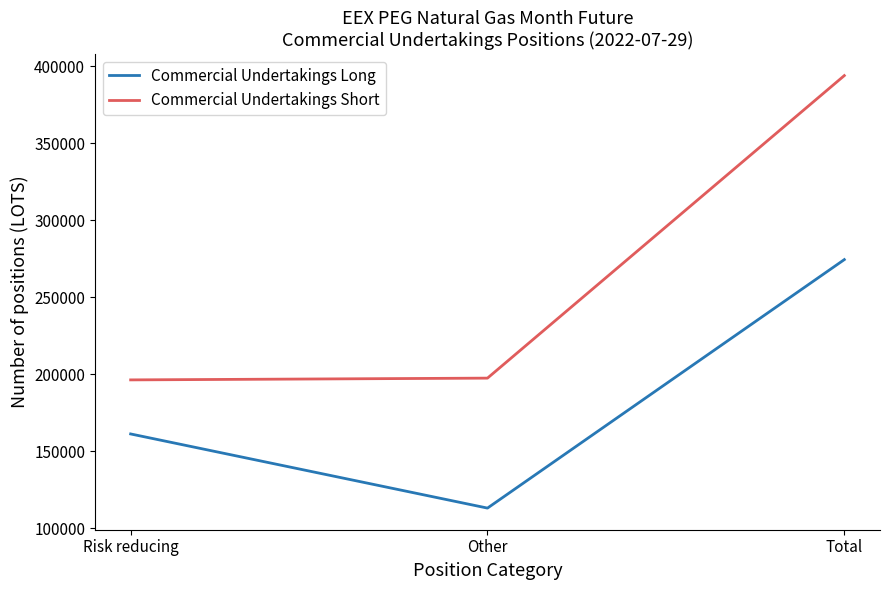

Which label corresponds to the smallest value in the chart?

Other